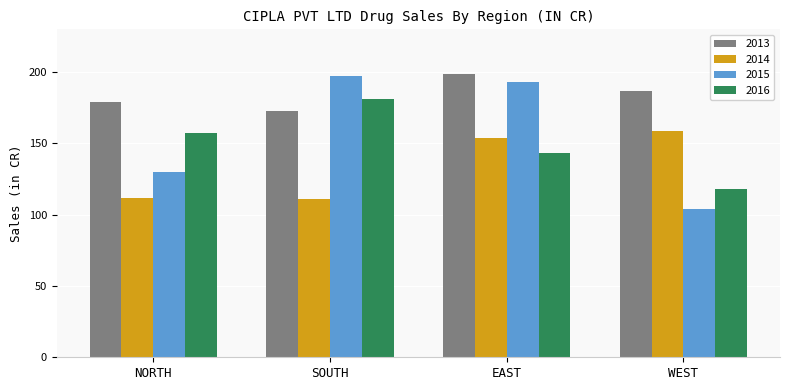

Which series has the widest spread of values?

2015